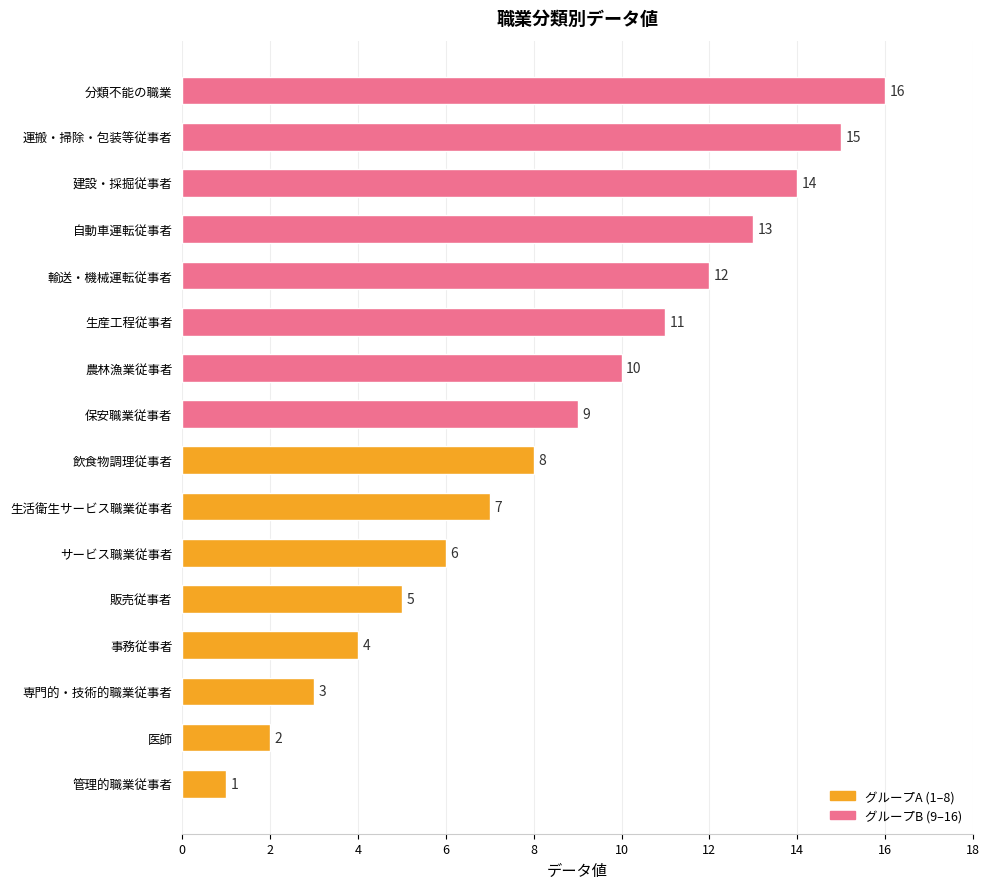

Rank the categories by value from lowest to highest.

管理的職業従事者, 医師, 専門的・技術的職業従事者, 事務従事者, 販売従事者, サービス職業従事者, 生活衛生サービス職業従事者, 飲食物調理従事者, 保安職業従事者, 農林漁業従事者, 生産工程従事者, 輸送・機械運転従事者, 自動車運転従事者, 建設・採掘従事者, 運搬・掃除・包装等従事者, 分類不能の職業